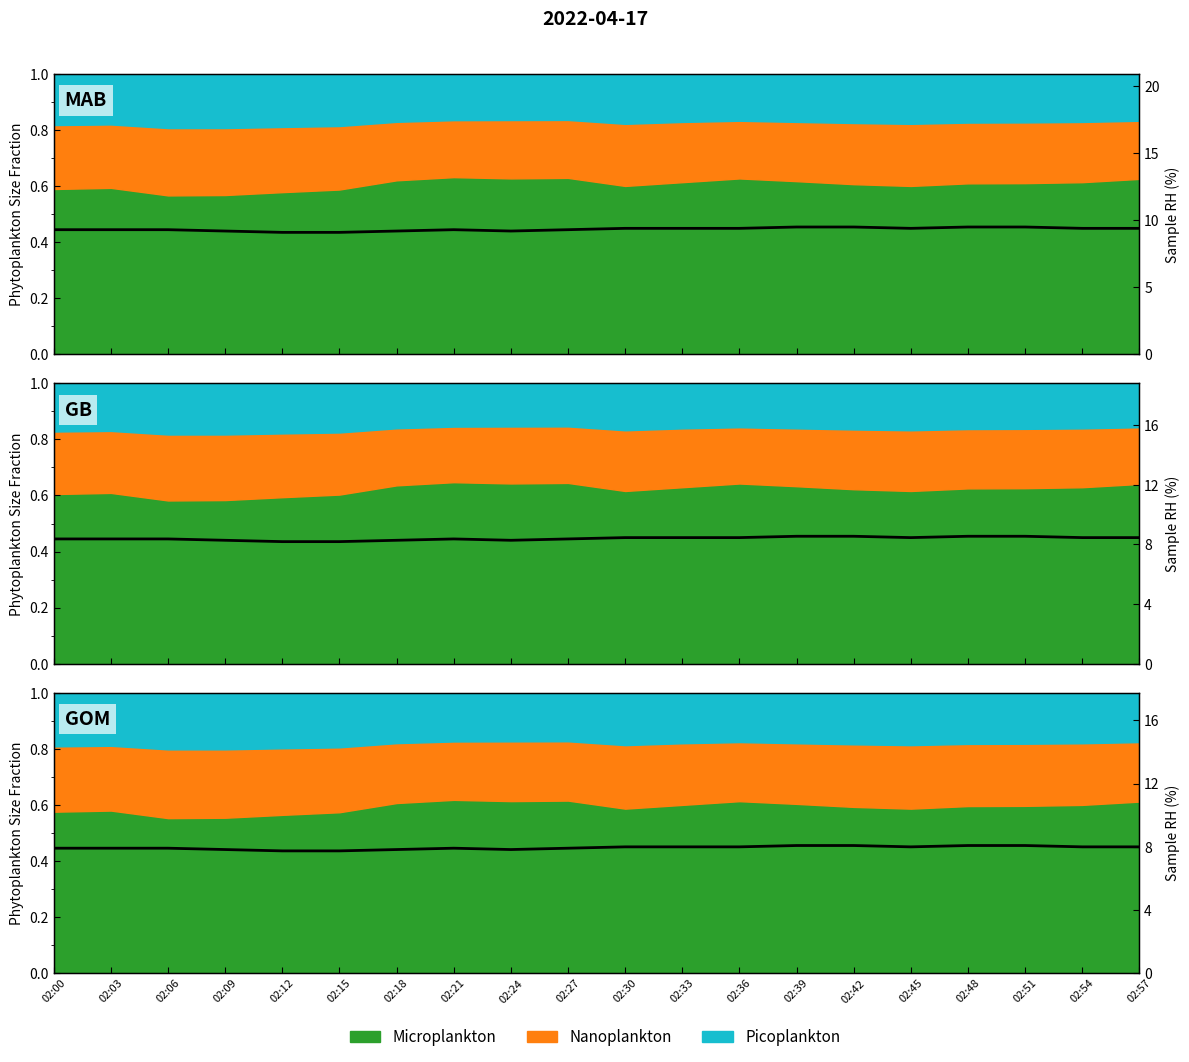

How many lines are shown in the chart?

1